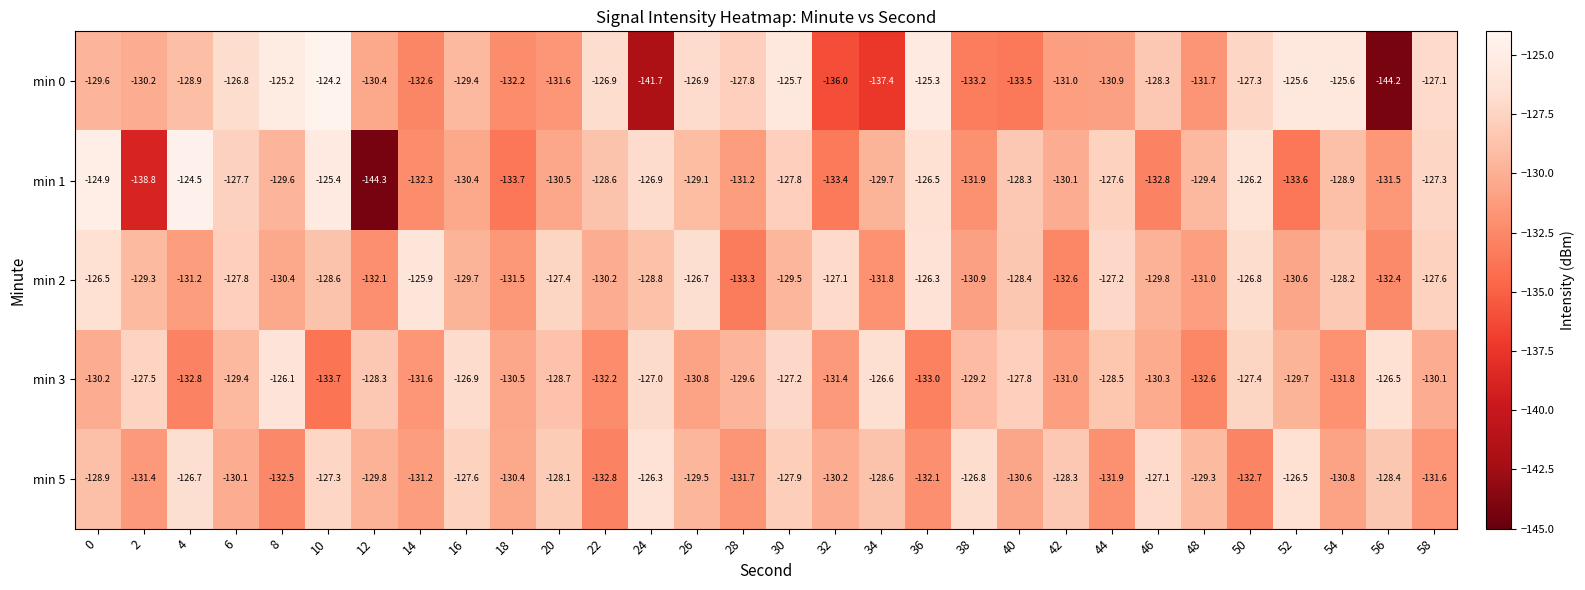

Which series has the widest spread of values?

min 0